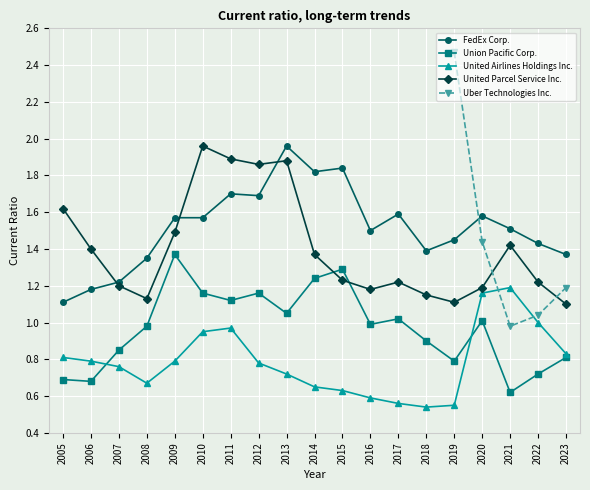

True or false: Uber Technologies Inc. and United Parcel Service Inc. cross at least once.

True